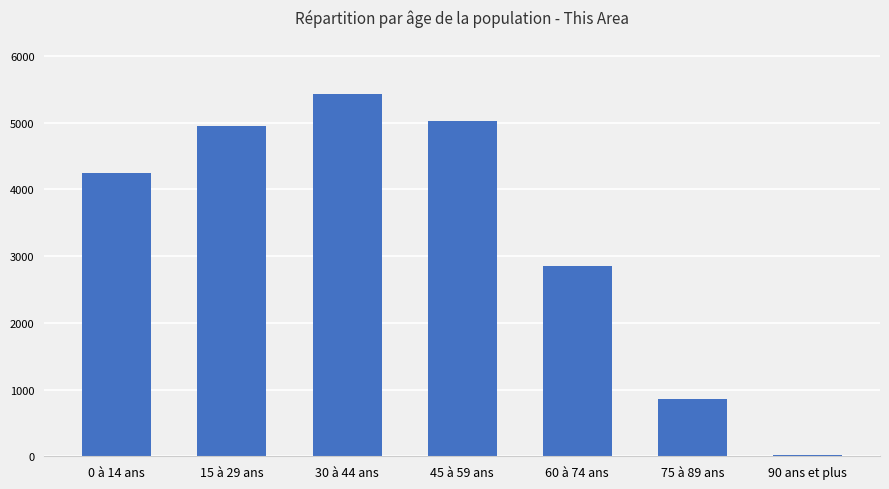

What is the change in value from 60 à 74 ans to 90 ans et plus?

-2832